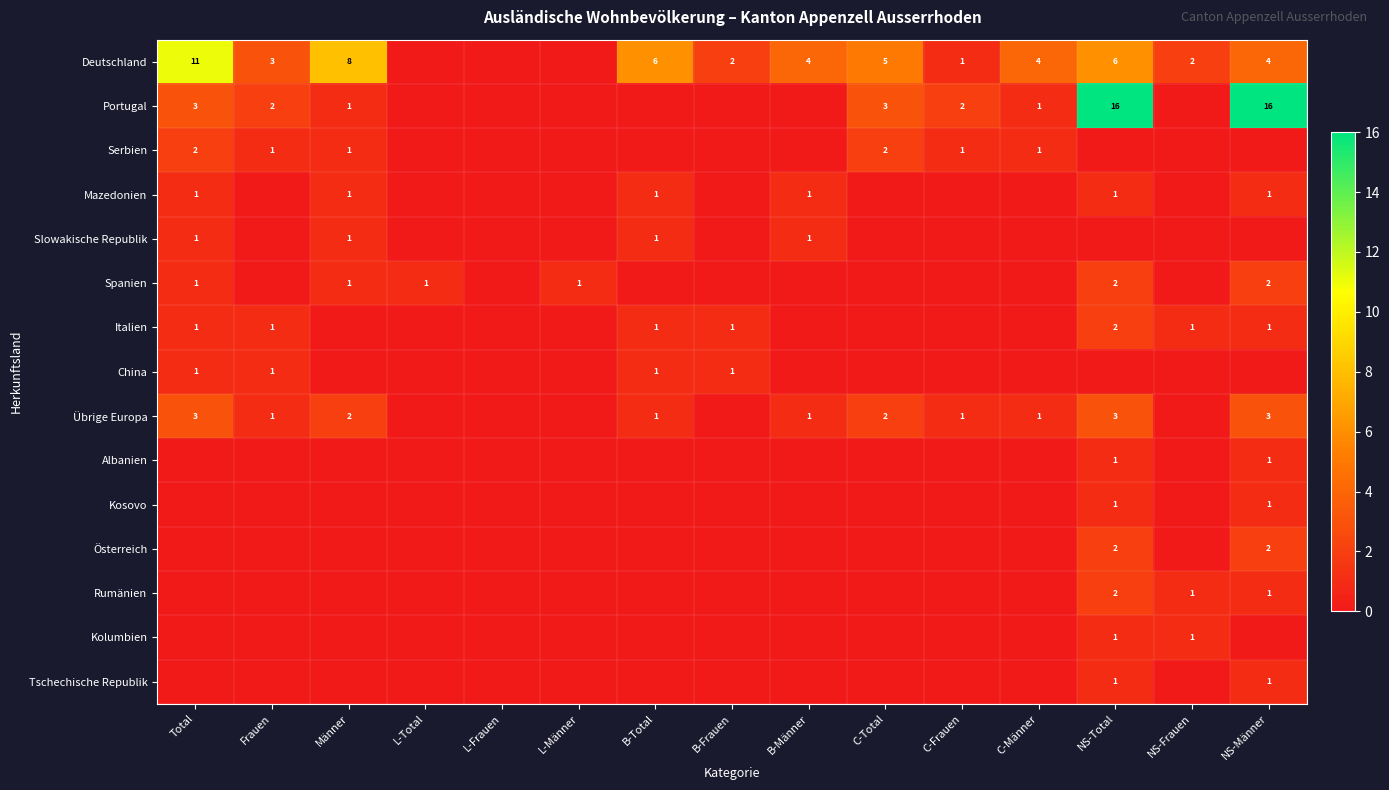

What is the sum of the Österreich values at NS-Männer and NS-Total?

4